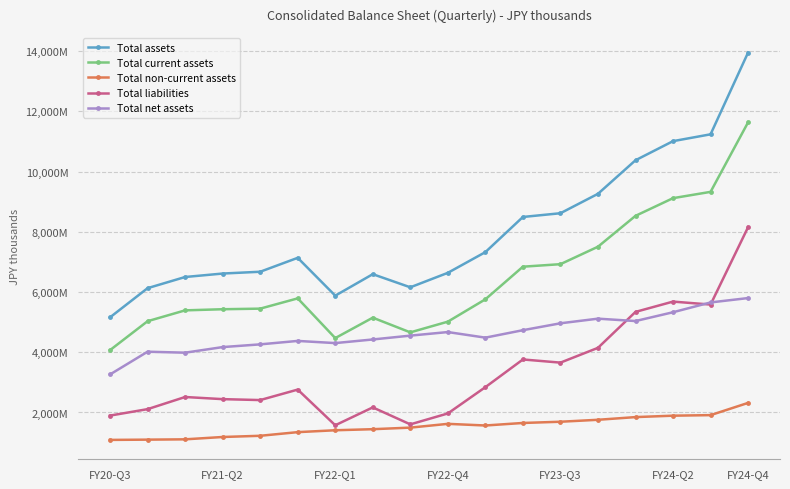

Where is the first local minimum for Total non-current assets?

10